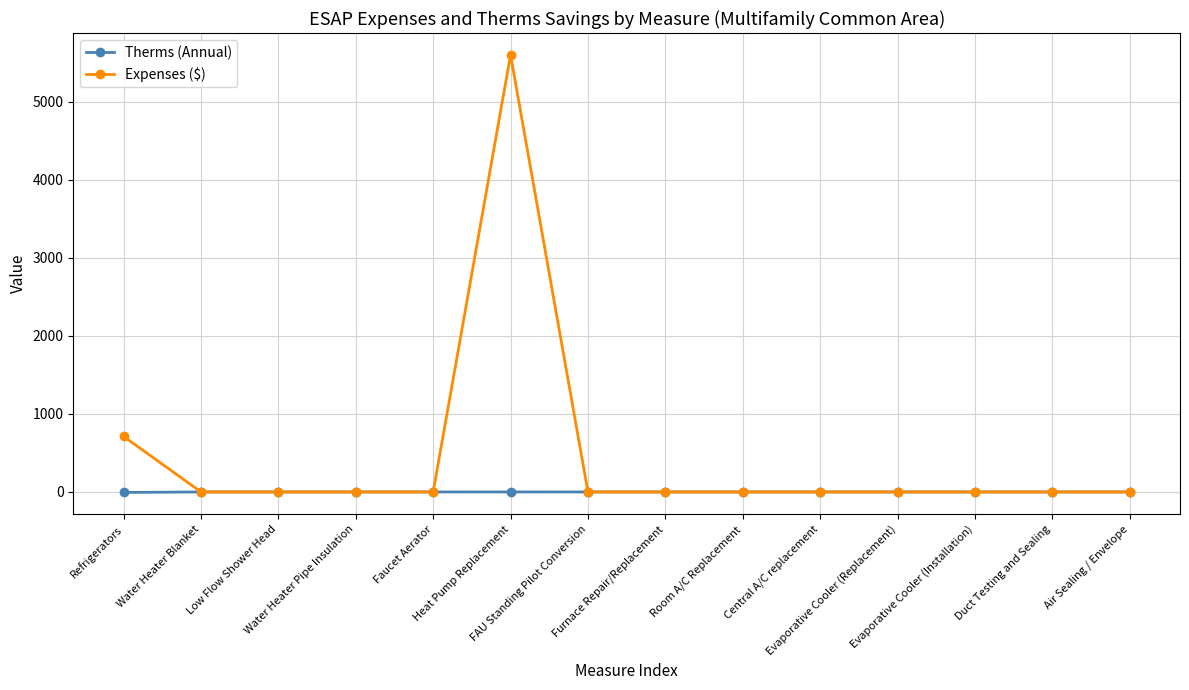

Rank the series by their maximum value, from lowest to highest.

Therms (Annual), Expenses ($)